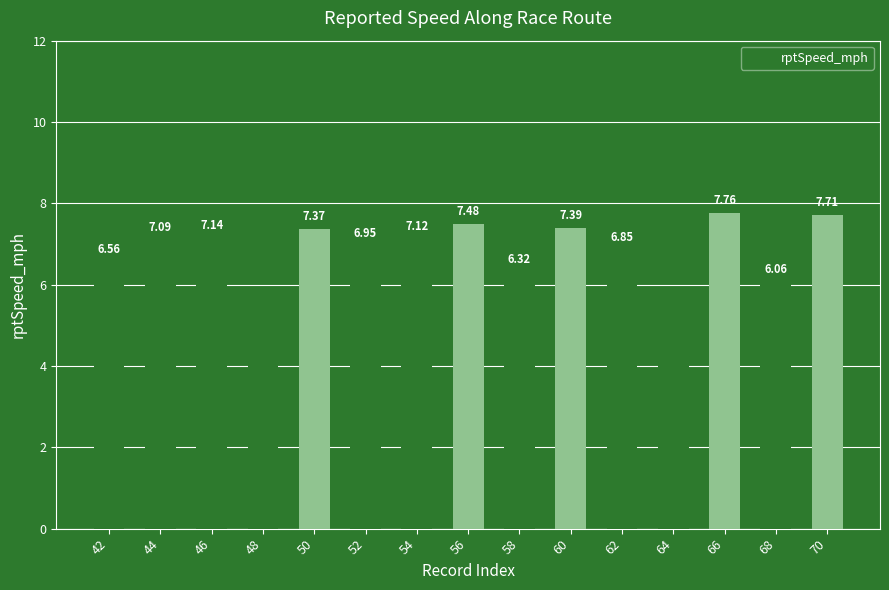

Rank the categories by value from highest to lowest.

66, 70, 56, 60, 50, 46, 54, 44, 52, 62, 42, 58, 68, 48, 64